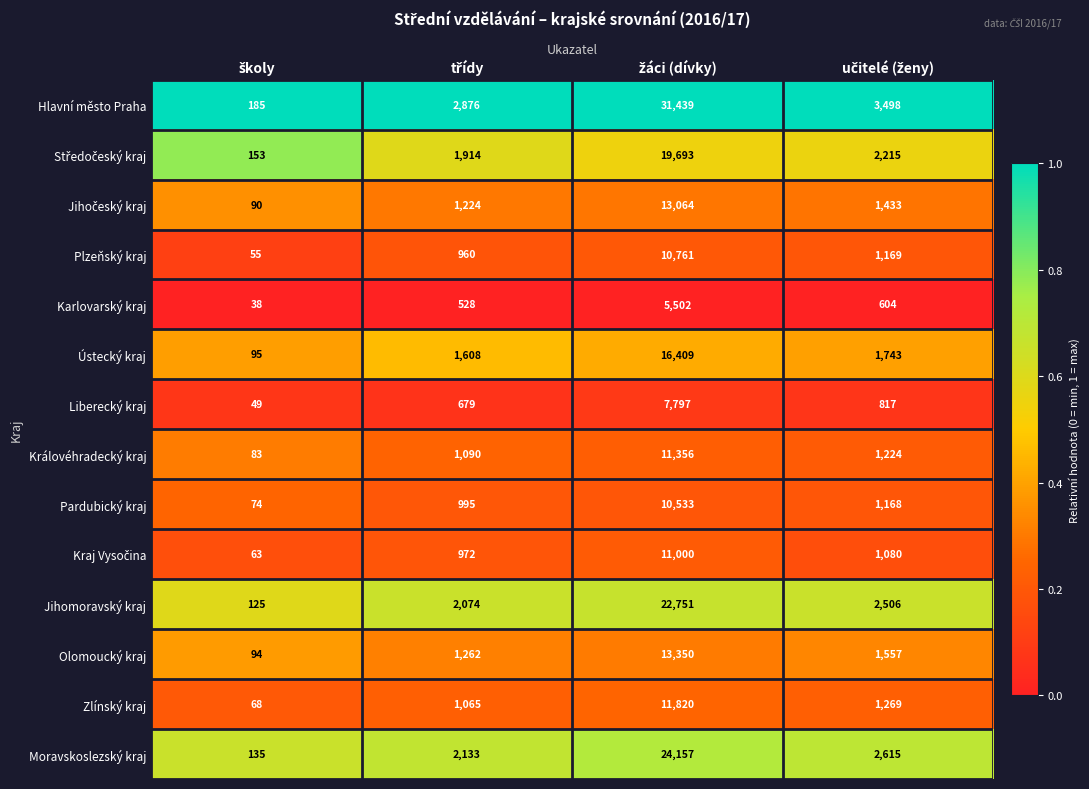

What is the sum of all Jihomoravský kraj values?

27456